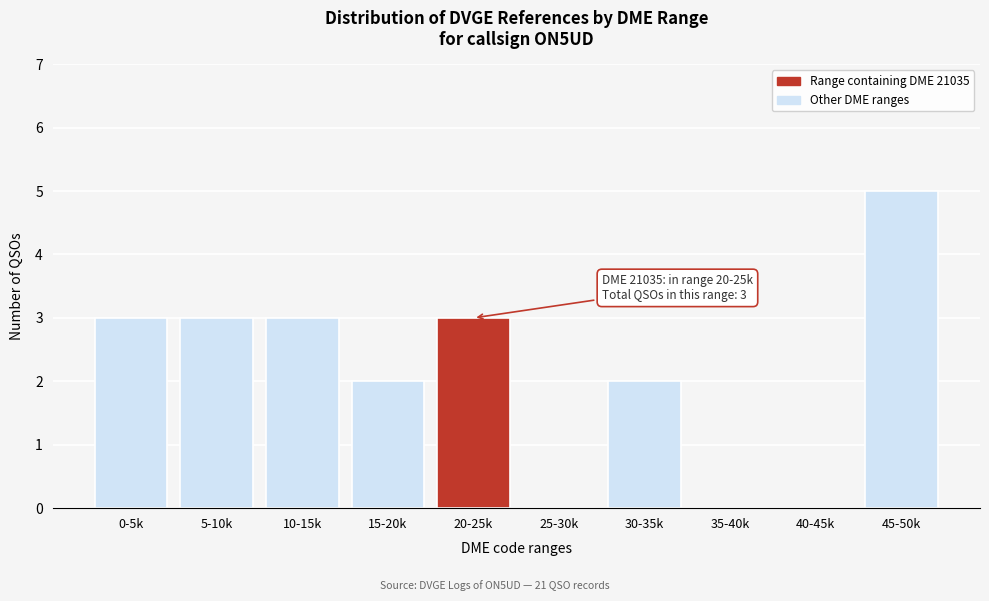

Reading left to right, list all the values displayed in this chart.

0-5k=3	5-10k=3	10-15k=3	15-20k=2	20-25k=3	25-30k=0	30-35k=2	35-40k=0	40-45k=0	45-50k=5